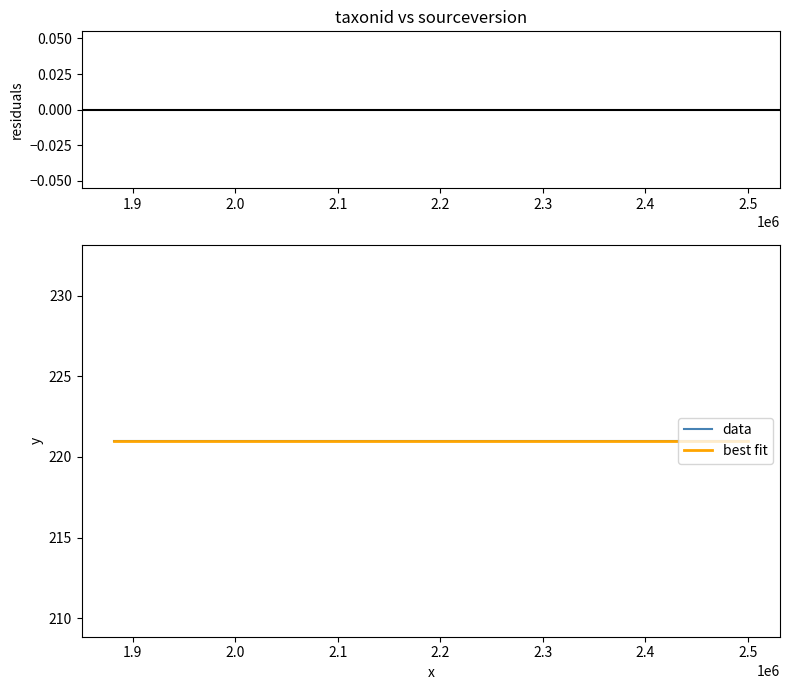

Which has a higher value, 2.0 or 1.9?

2.0